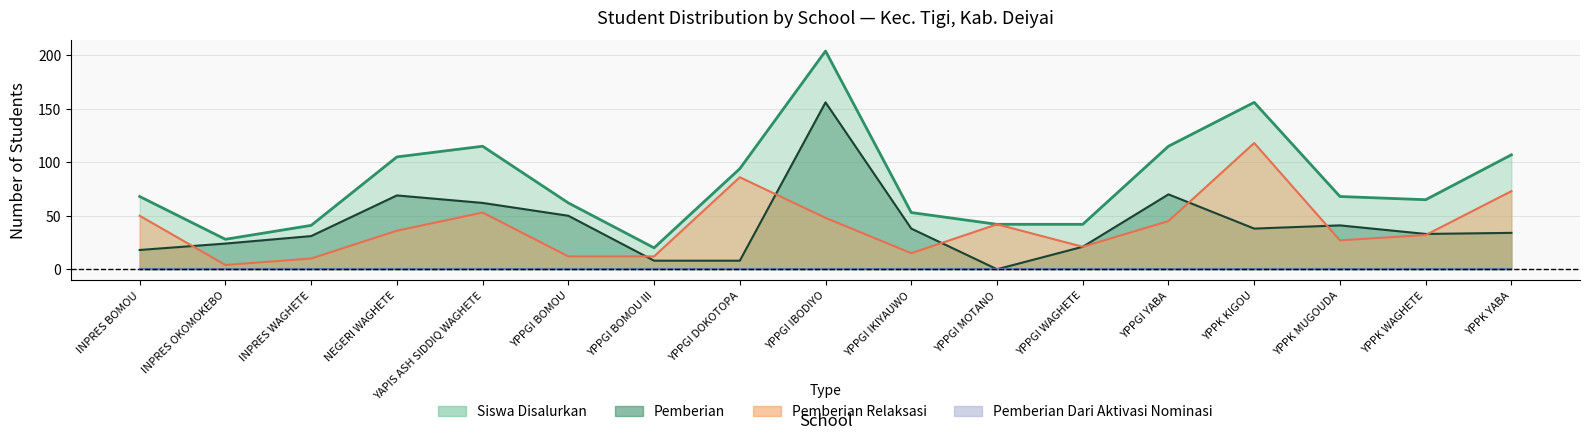

Rank the categories by Siswa Disalurkan value from highest to lowest.

YPPGI IBODIYO, YPPK KIGOU, YAPIS ASH SIDDIQ WAGHETE, YPPGI YABA, YPPK YABA, NEGERI WAGHETE, YPPGI DOKOTOPA, INPRES BOMOU, YPPK MUGOUDA, YPPK WAGHETE, YPPGI BOMOU, YPPGI IKIYAUWO, YPPGI MOTANO, YPPGI WAGHETE, INPRES WAGHETE, INPRES OKOMOKEBO, YPPGI BOMOU III